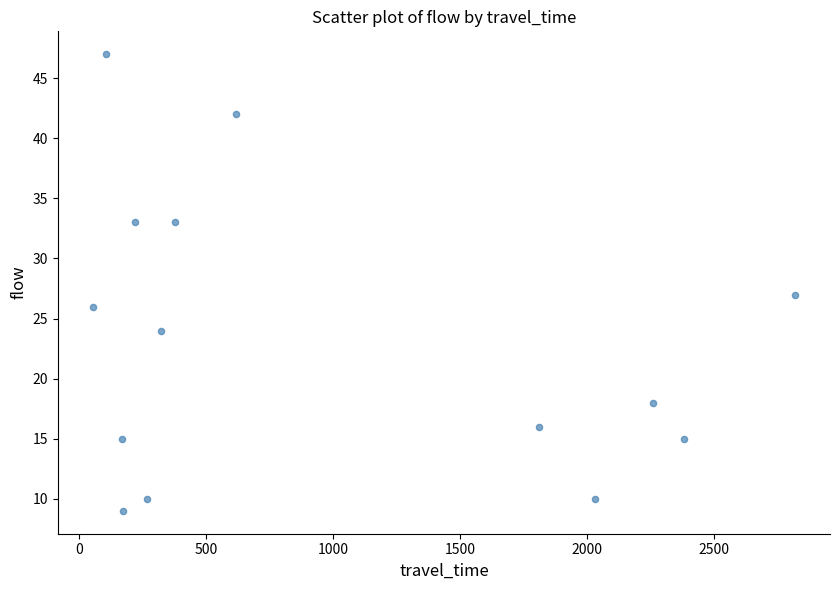

What is the range of Y values (max minus min)?

38